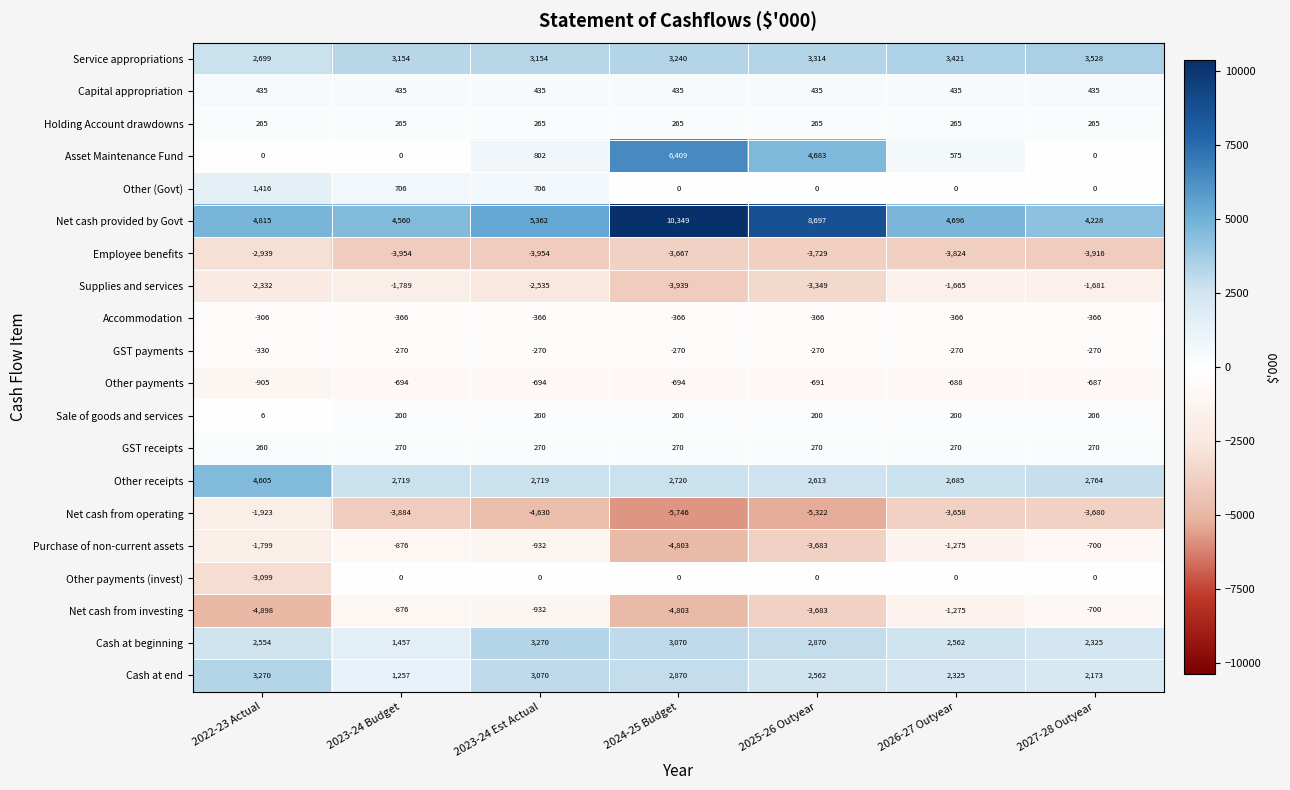

The value of Net cash from operating at 2023-24 Est Actual is -4630. True or false?

True